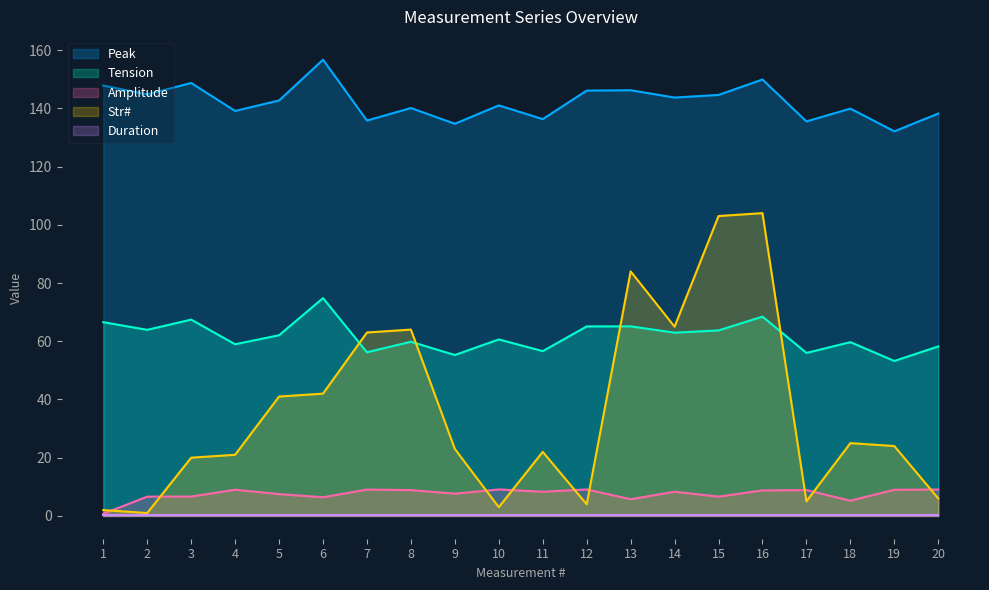

Which category has the highest value in the Tension series?

6